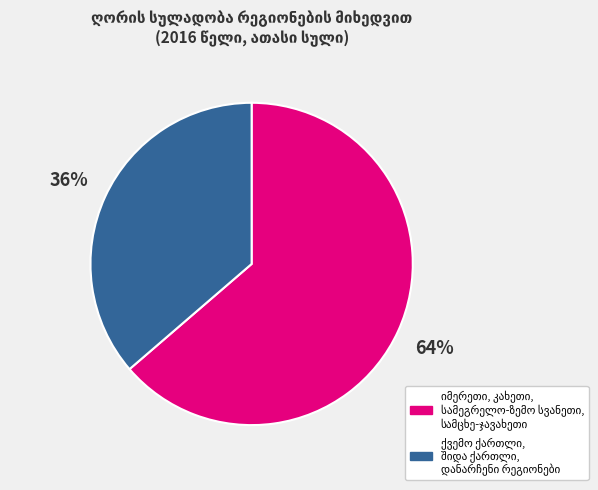

To the nearest percent, what is the average slice percentage?

50%